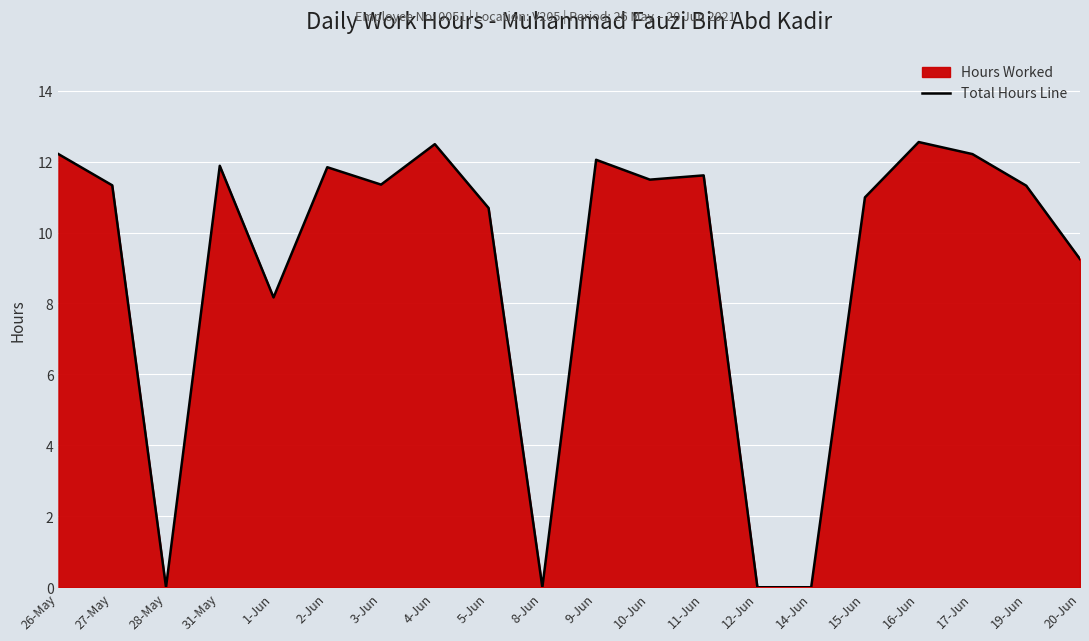

List the labels in order of value, largest first.

16-Jun, 4-Jun, 26-May, 17-Jun, 9-Jun, 31-May, 2-Jun, 11-Jun, 10-Jun, 3-Jun, 27-May, 19-Jun, 15-Jun, 5-Jun, 20-Jun, 1-Jun, 28-May, 8-Jun, 12-Jun, 14-Jun